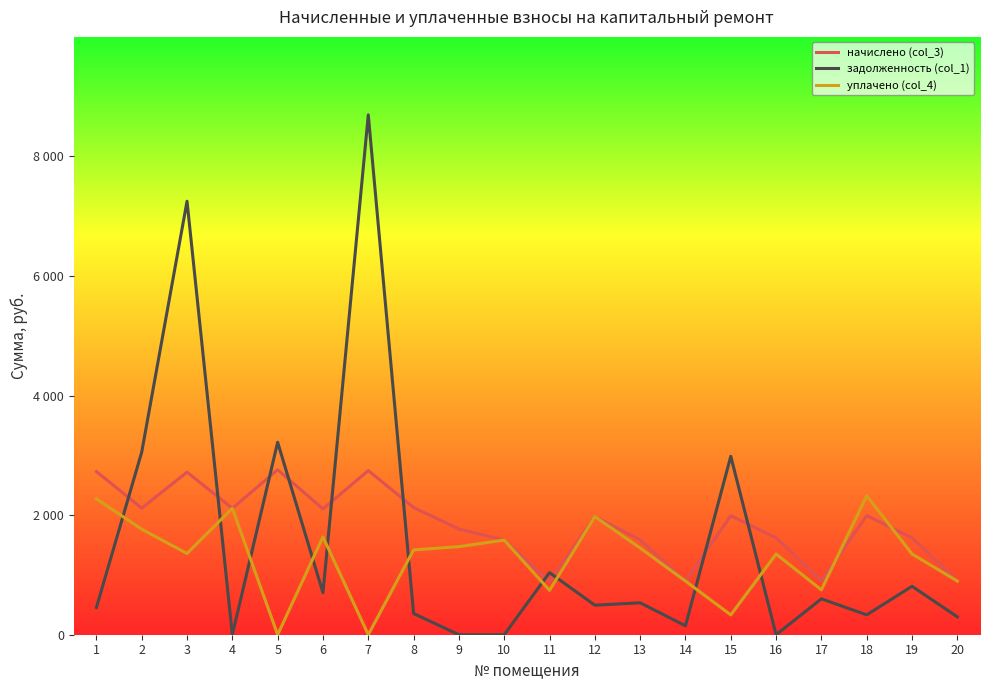

Where is the first local minimum for начислено (col_3)?

2